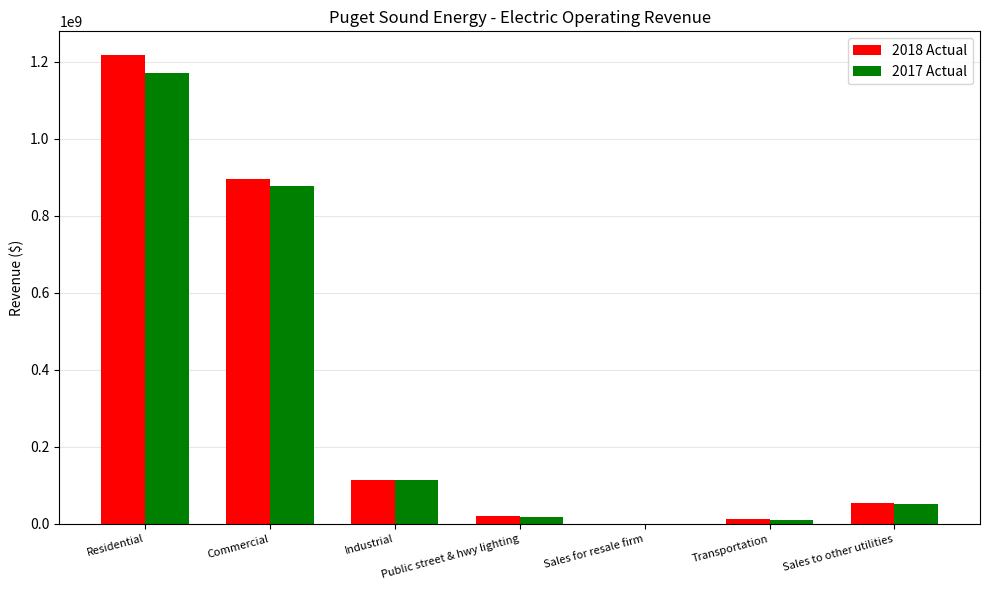

What is the approximate value of 2018 Actual at Public street & hwy lighting?

19391929.1